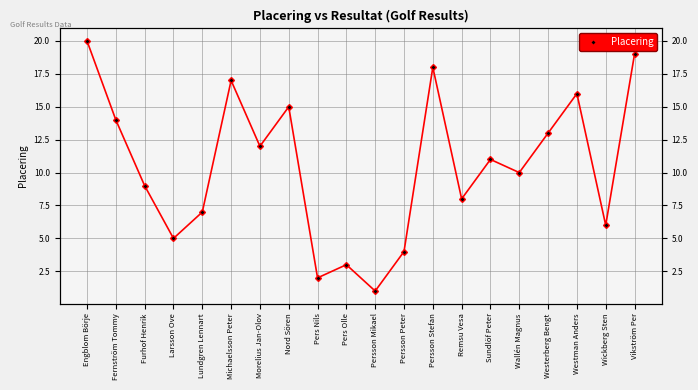

How many values are below 11?

10